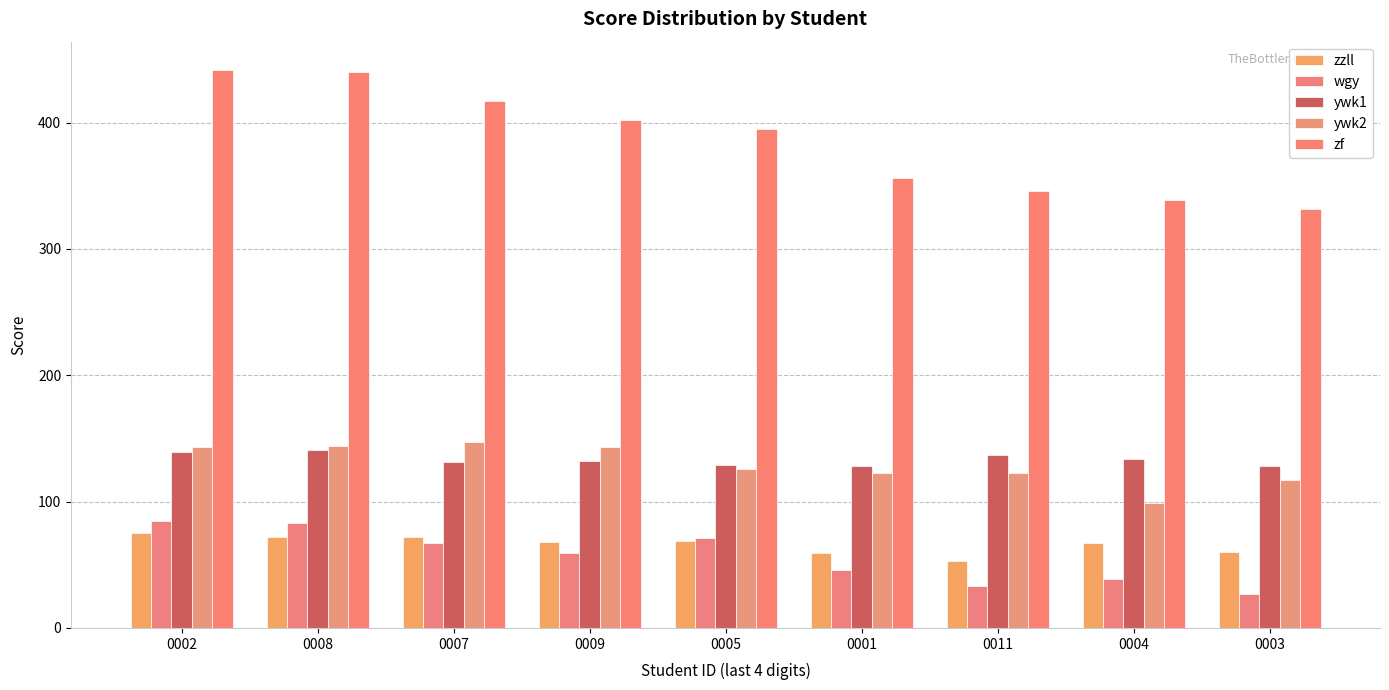

What is the total value across all series at 0001?

712